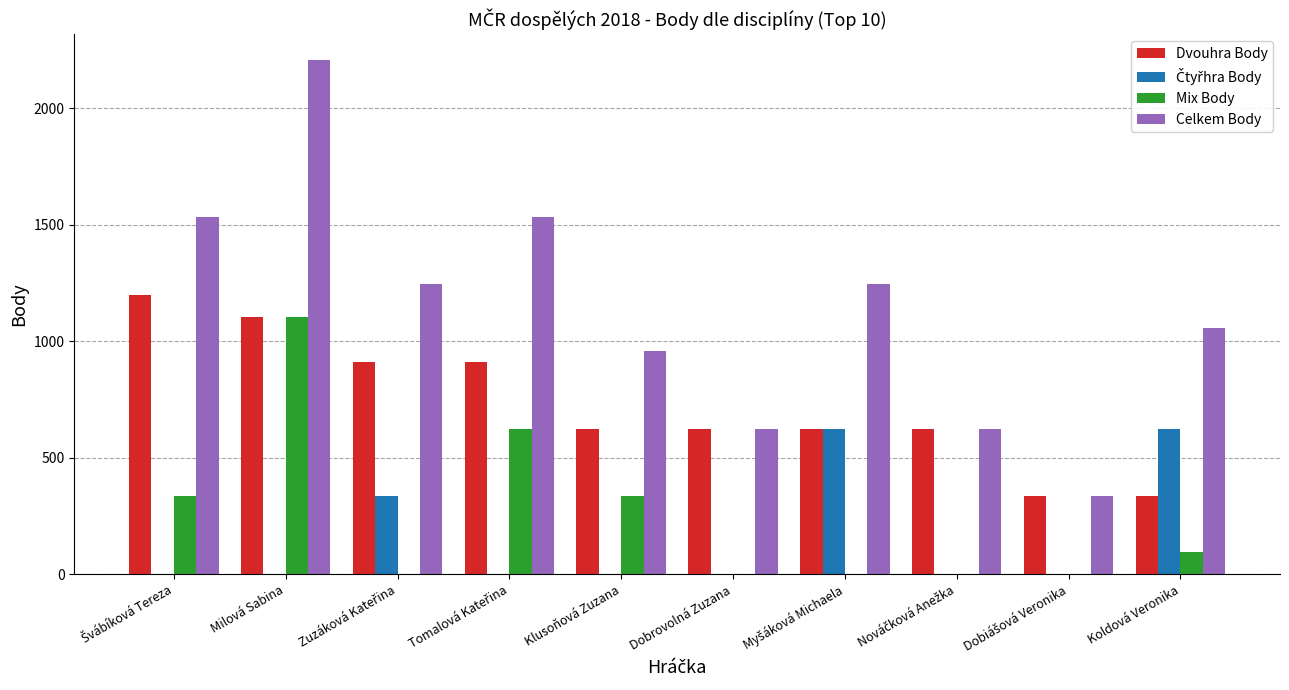

The value of Celkem Body at Klusoňová Zuzana is 960. True or false?

True